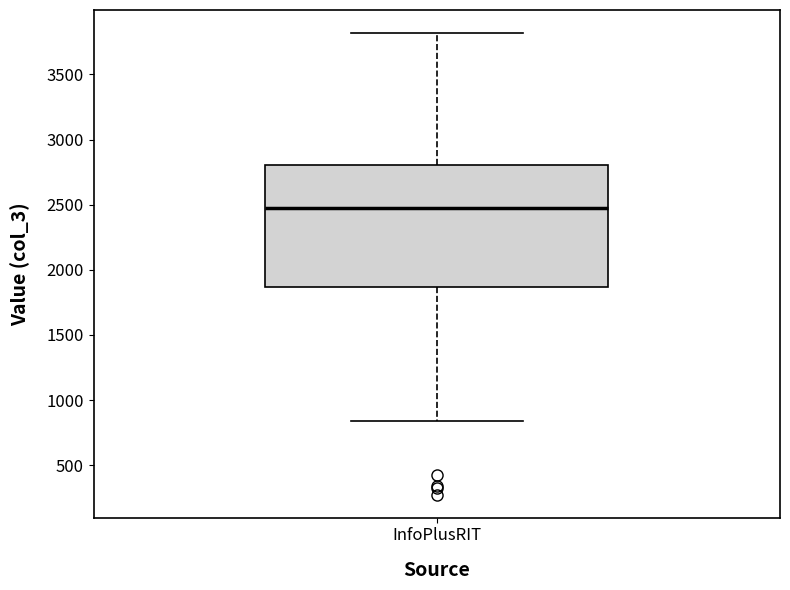

Transcribe this box plot: give where the median line is, the range the box spans, and where the two whiskers end, as read against the y-axis. The values are not printed on the chart, so give them approximately, as read against the axis.

median 2500, box 1850 to 2800, whiskers 850 to 3800